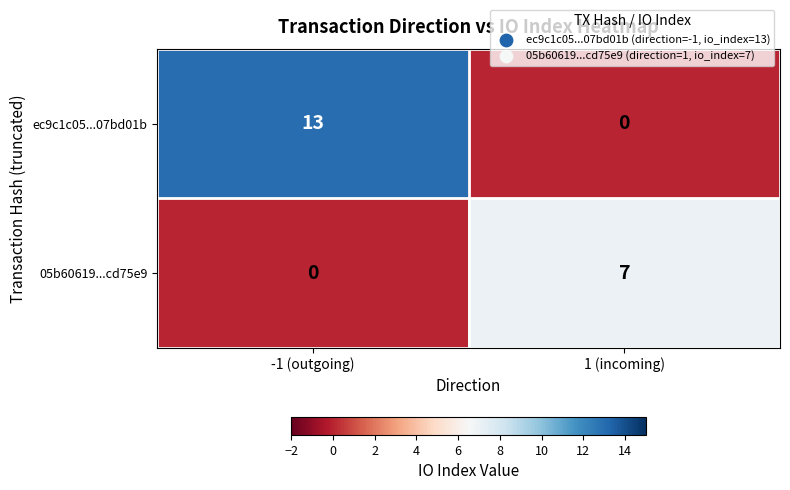

Which series changed the most between -1 (outgoing) and 1 (incoming)?

ec9c1c05...07bd01b